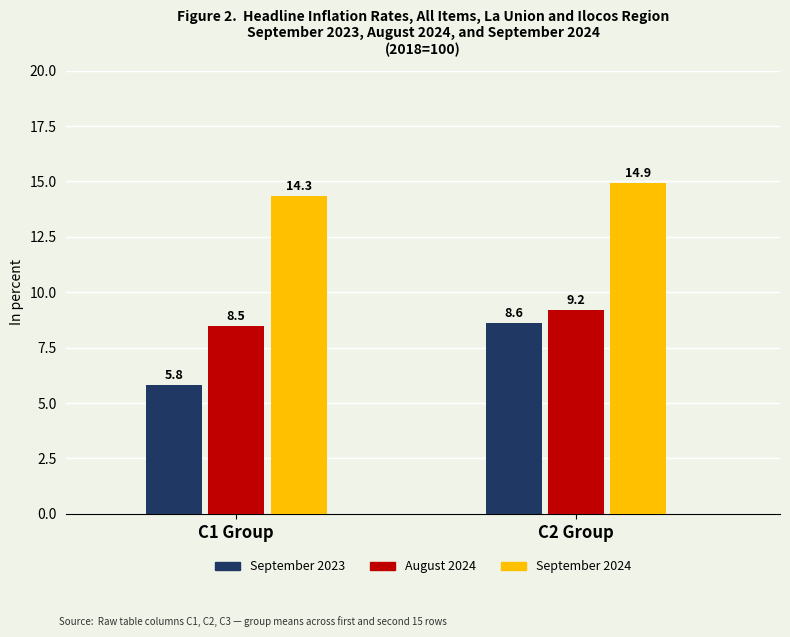

The C2 series shows 20 at C2. True or false?

False